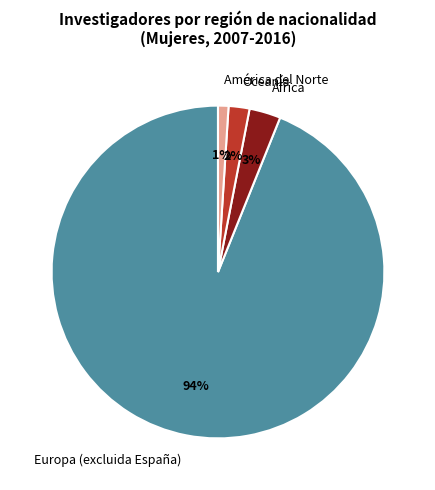

To the nearest percent, what is the difference between the largest and smallest slice percentages?

93%